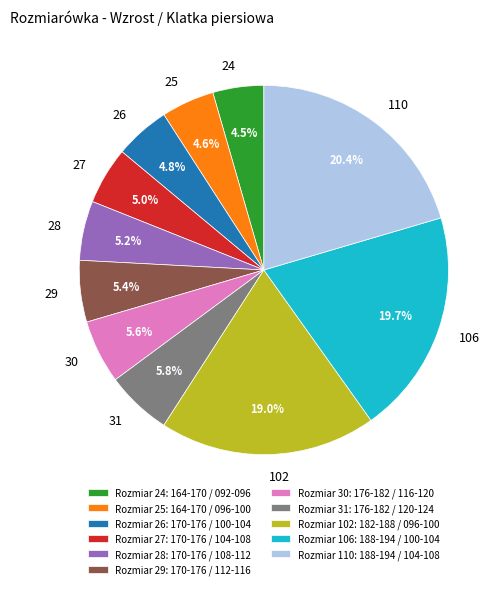

What percentage do 31 and 29 together represent?

11.2%